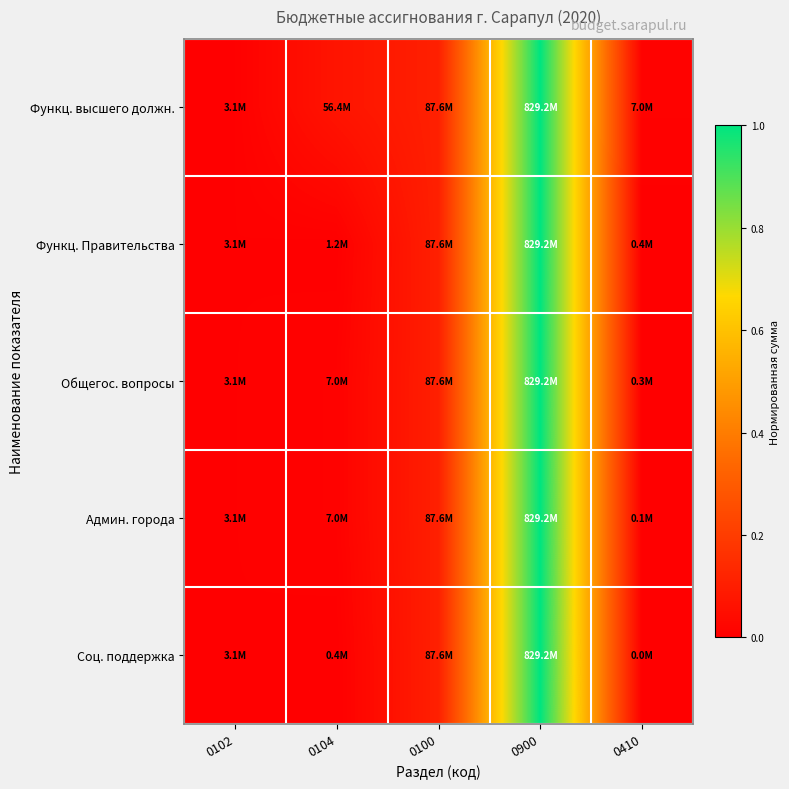

Between 0102 and 0900, which is larger?

0900